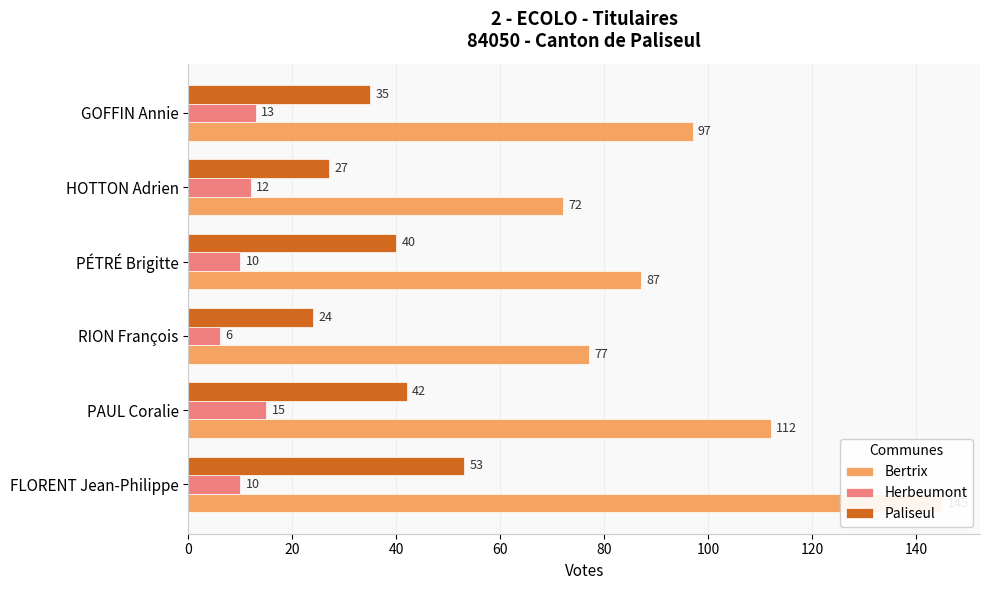

Rank the series at RION François from highest to lowest value.

Bertrix, Paliseul, Herbeumont